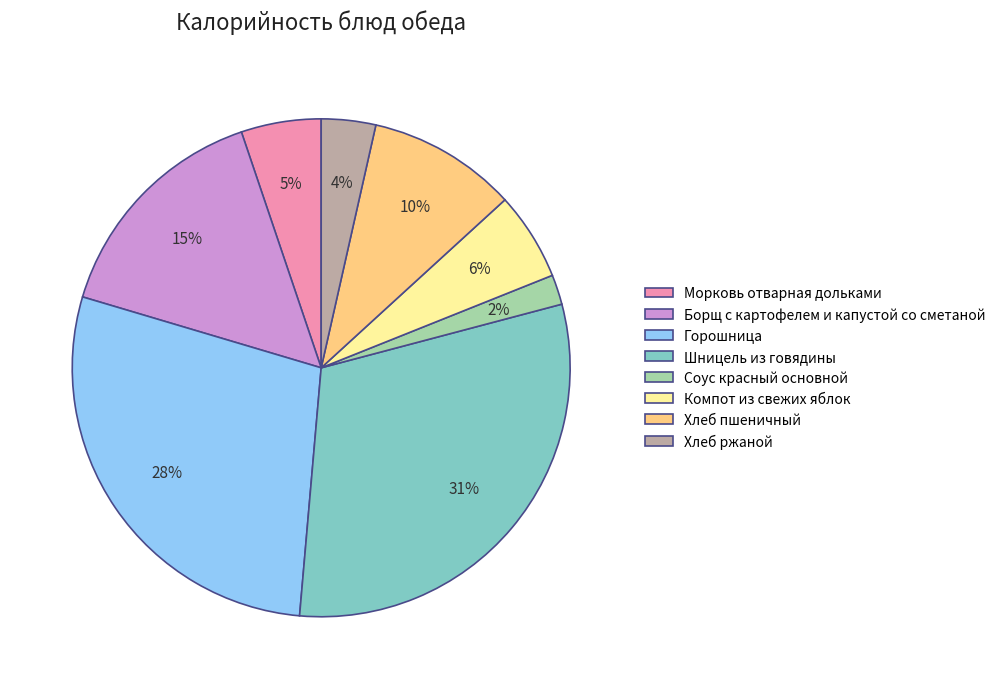

What percentage is the Соус красный основной slice, to the nearest percent?

2%